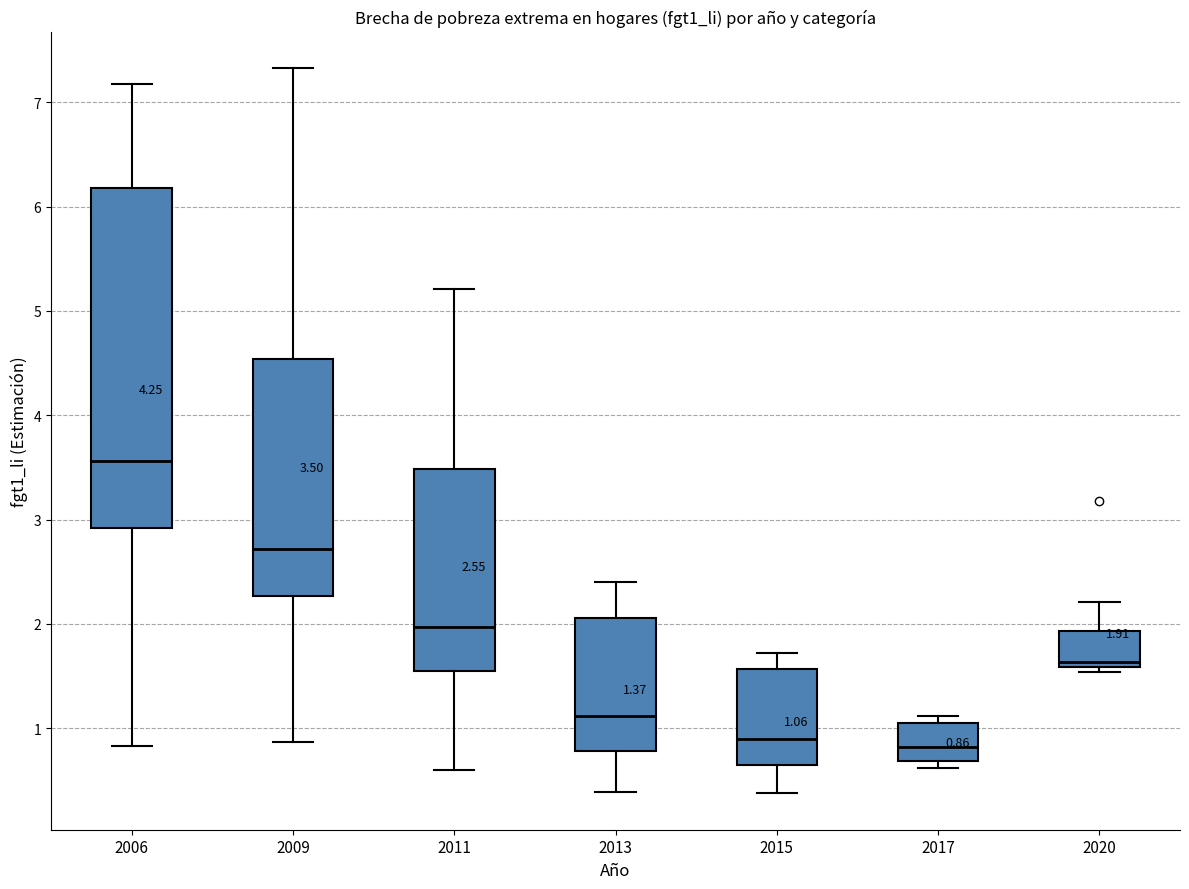

Which box is the tallest, from its lower edge to its upper edge?

2006